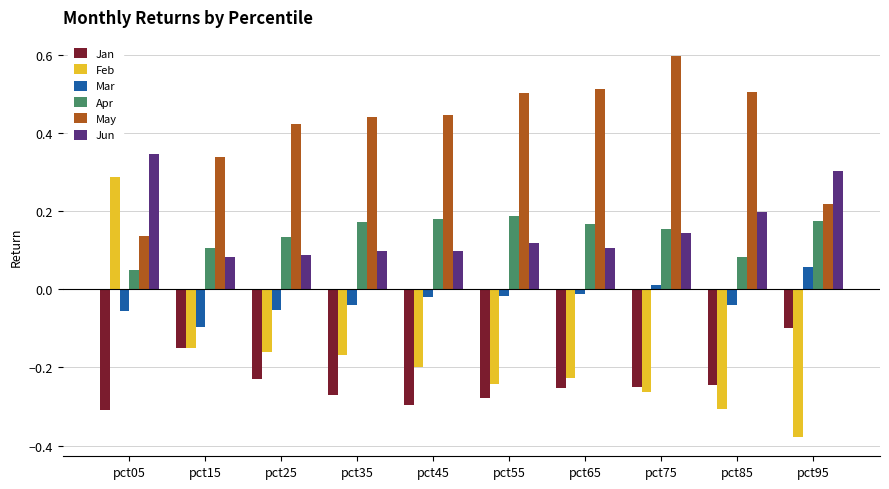

True or false: Feb has a value of -0.4 at pct75.

False